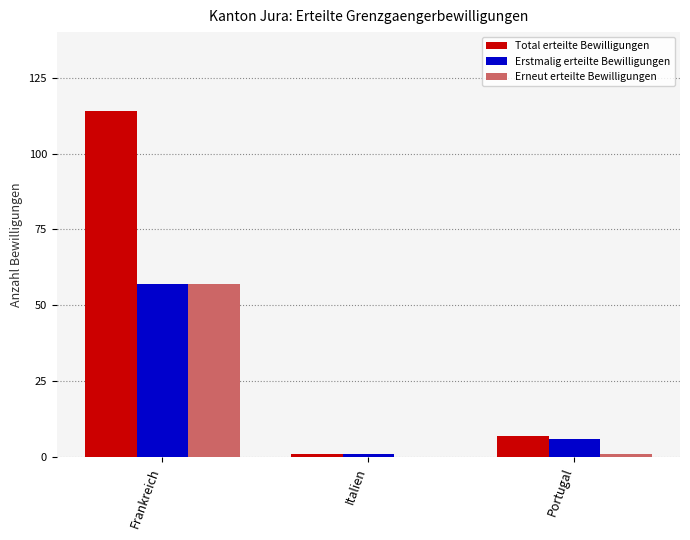

The value of Erneut erteilte Bewilligungen at Italien is -37. True or false?

False